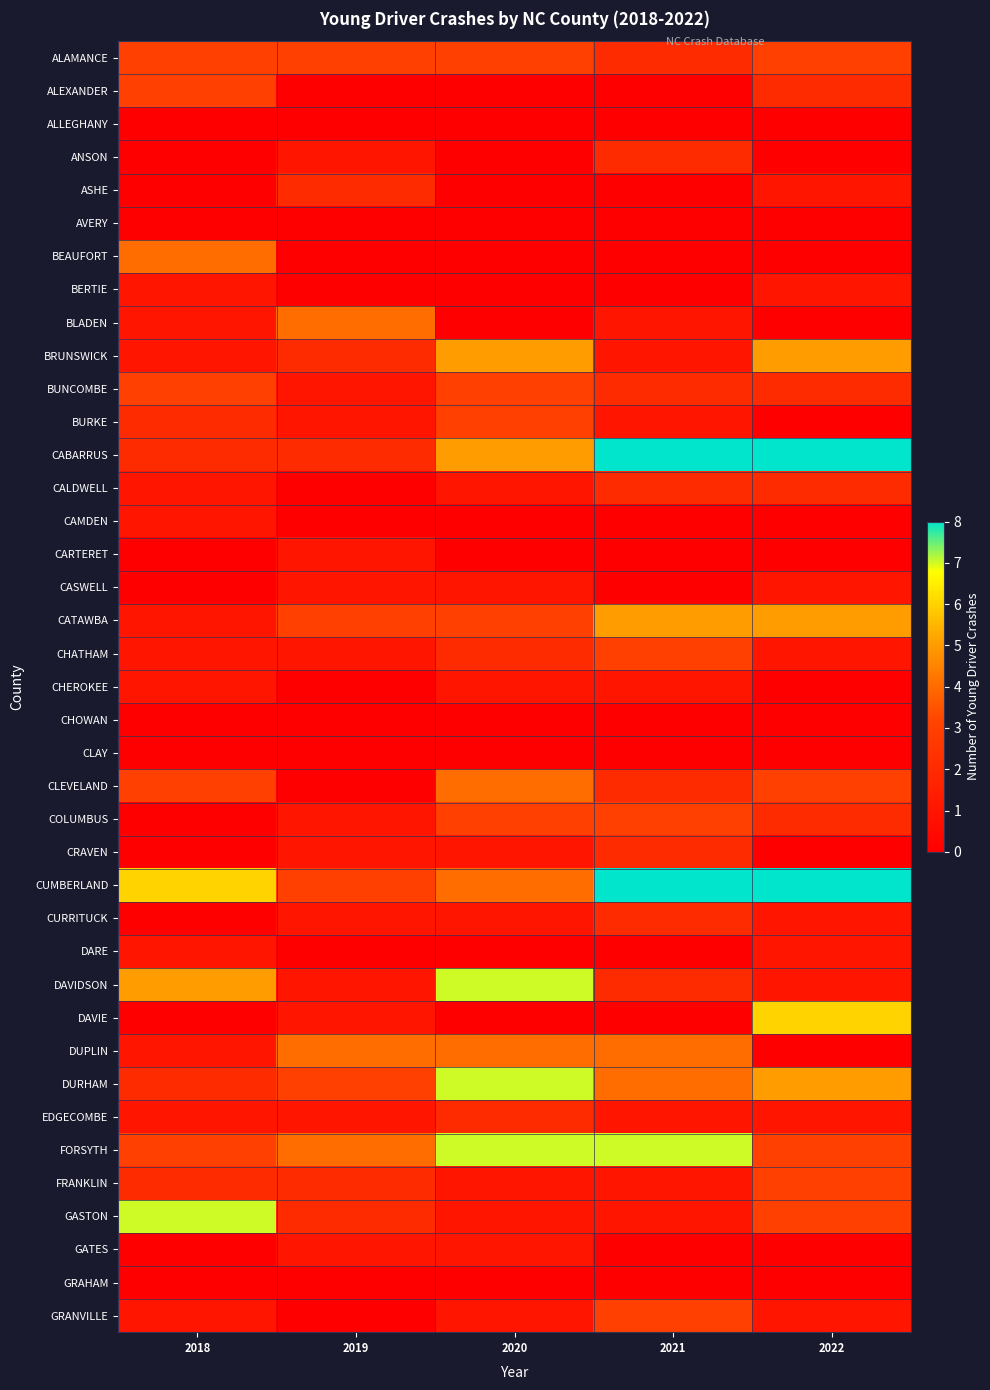

Which has a higher value, 2020 or 2021?

2020